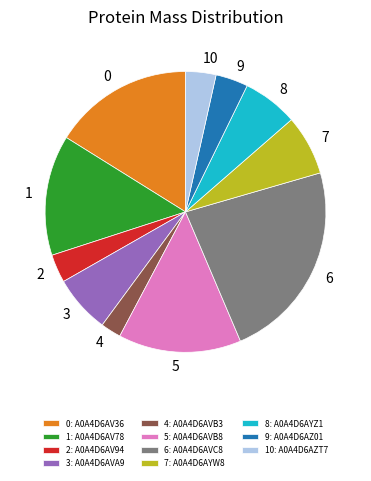

How many segments does this pie chart have?

11